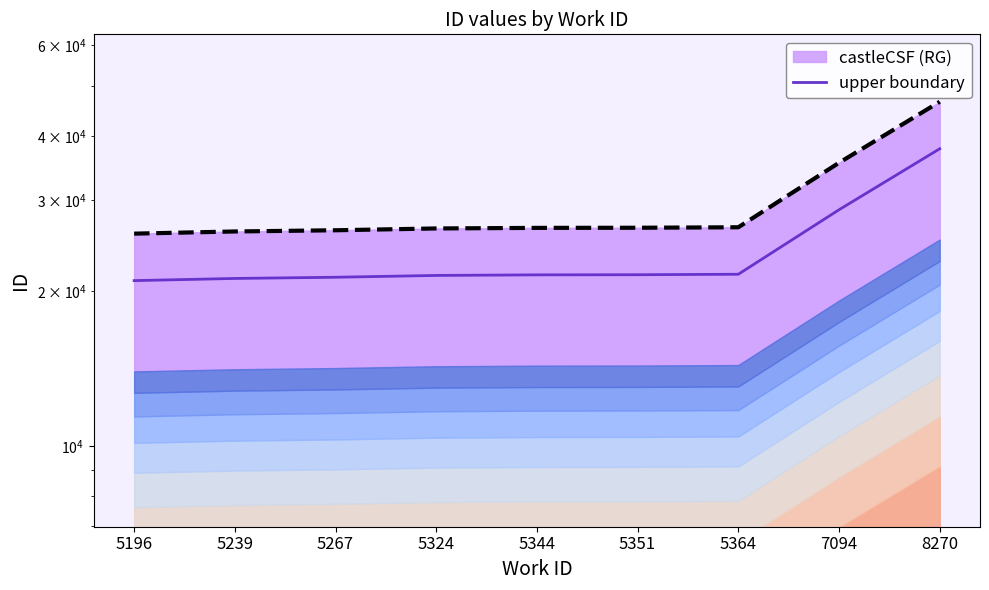

Reading left to right, list all the values displayed in this chart.

castleCSF (RG) curve: 25842.7	26094.2	26234.9	26447.6	26516.1	26530.9	26588.2	35457.1	46555.2
upper boundary: 20953.5	21157.5	21271.5	21444.0	21499.5	21511.5	21558.0	28749.0	37747.5